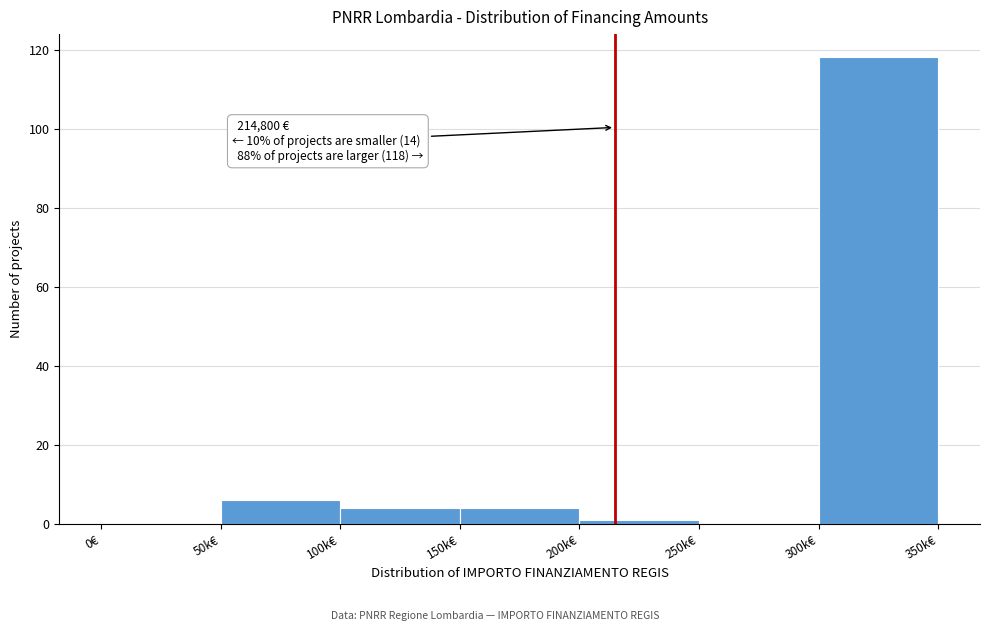

Reading left to right, what are all the values shown in this chart?

0€=0	50k€=6	100k€=4	150k€=4	200k€=1	250k€=0	300k€=118